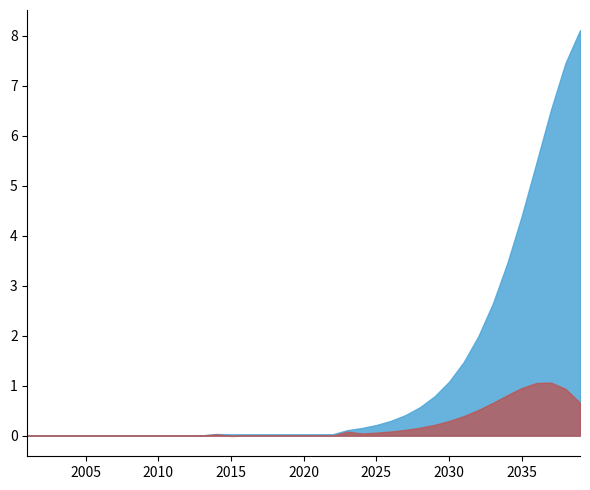

What is the total value across all series at 2028?

0.7